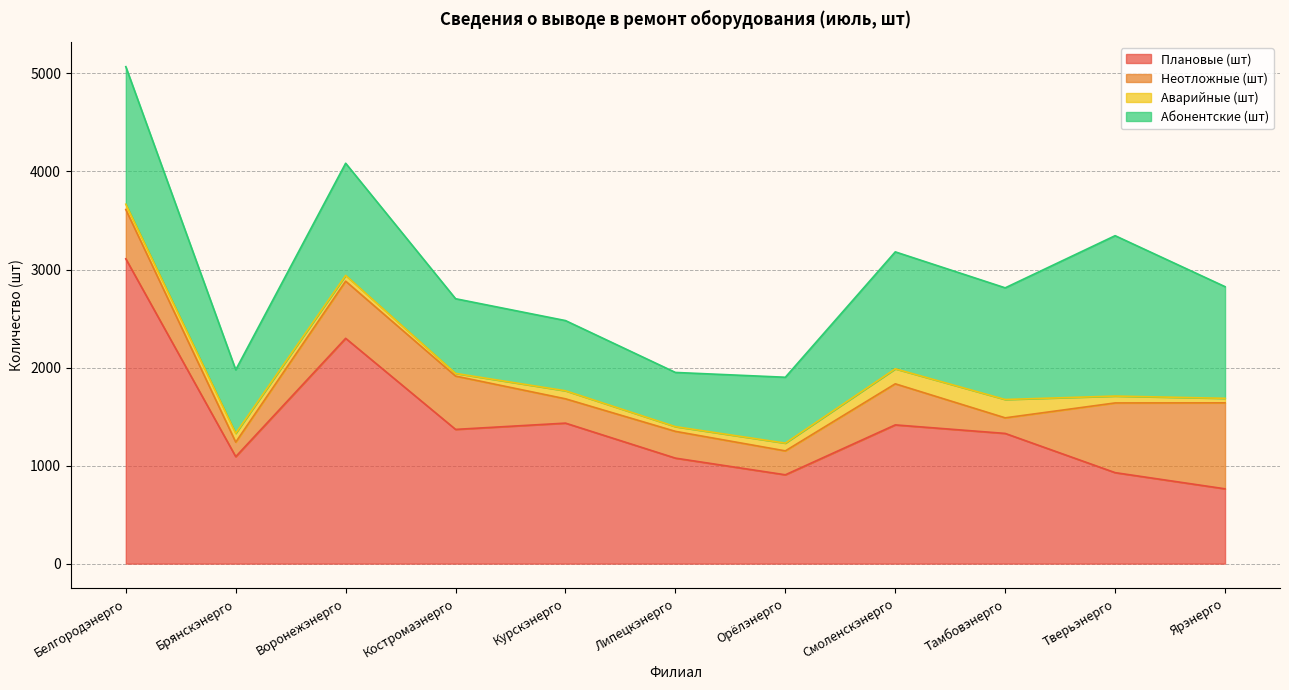

Read the Плановые (шт) value at Липецкэнерго.

1076